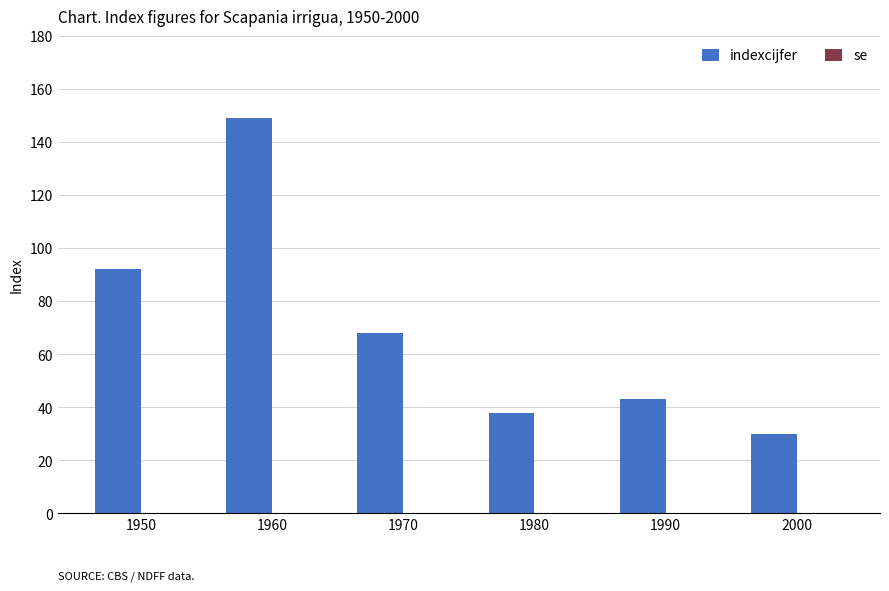

True or false: the data shows 30 at 1950.

False